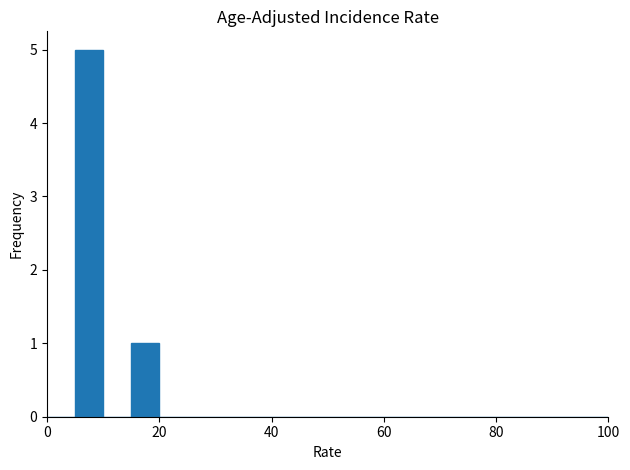

Around what value on the x-axis is the tallest bar? Give the approximate position of its centre, as read against the axis.

8